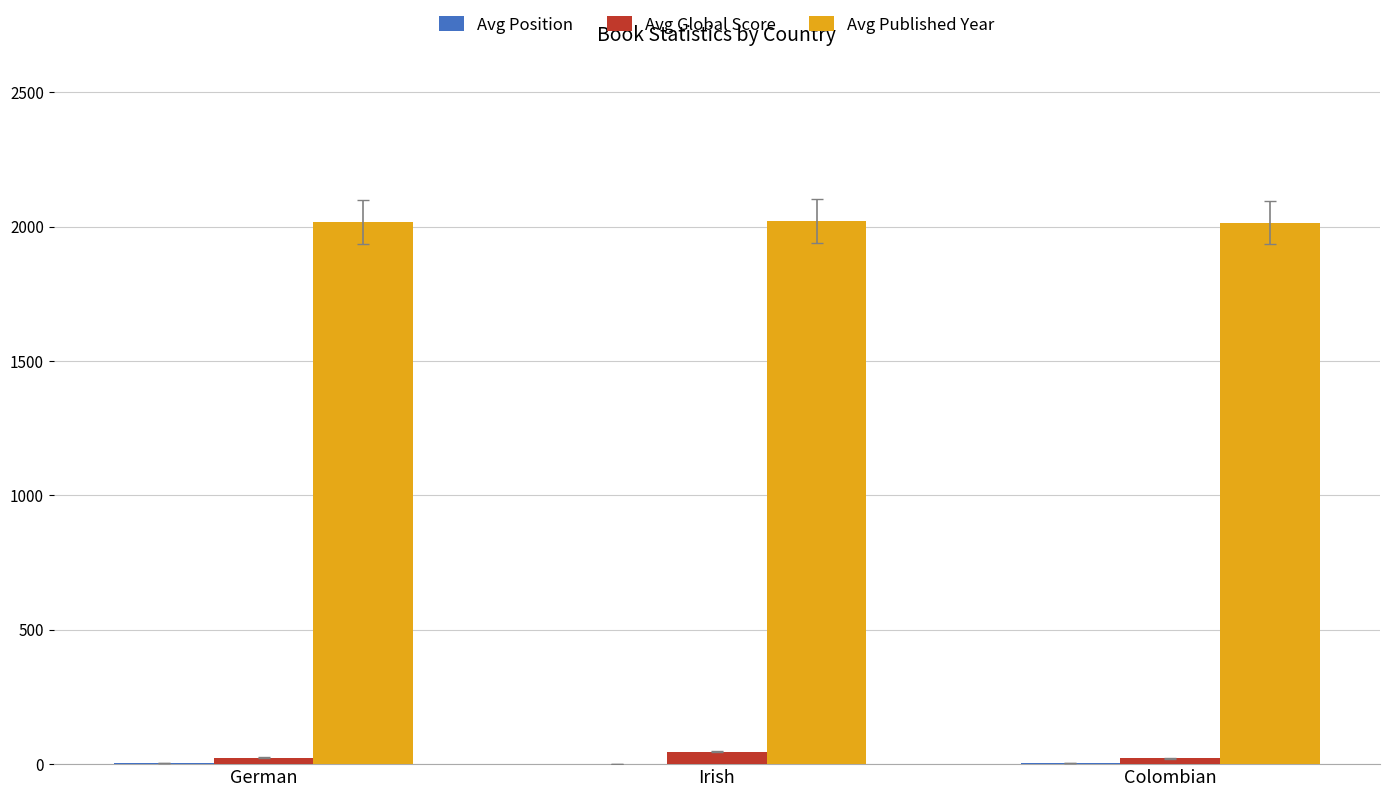

What is the sum of all Avg Published Year values?

6053.5